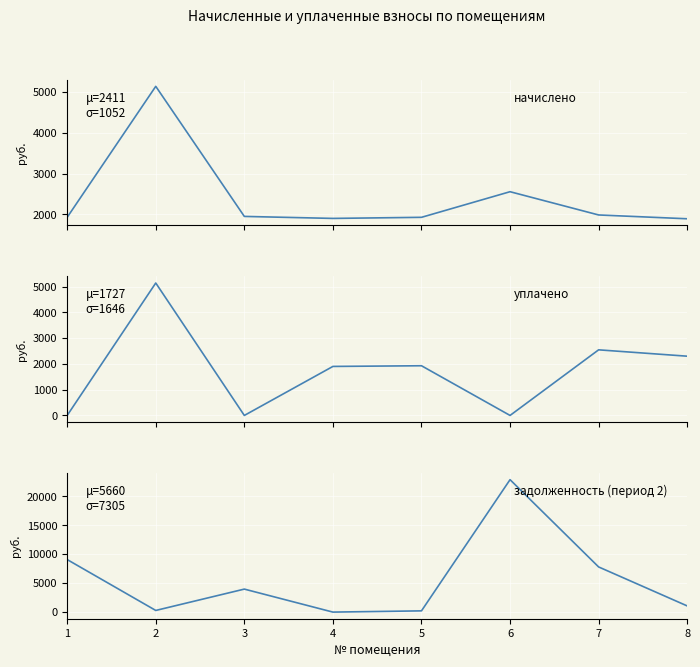

At which category is the sum across all series the highest?

6